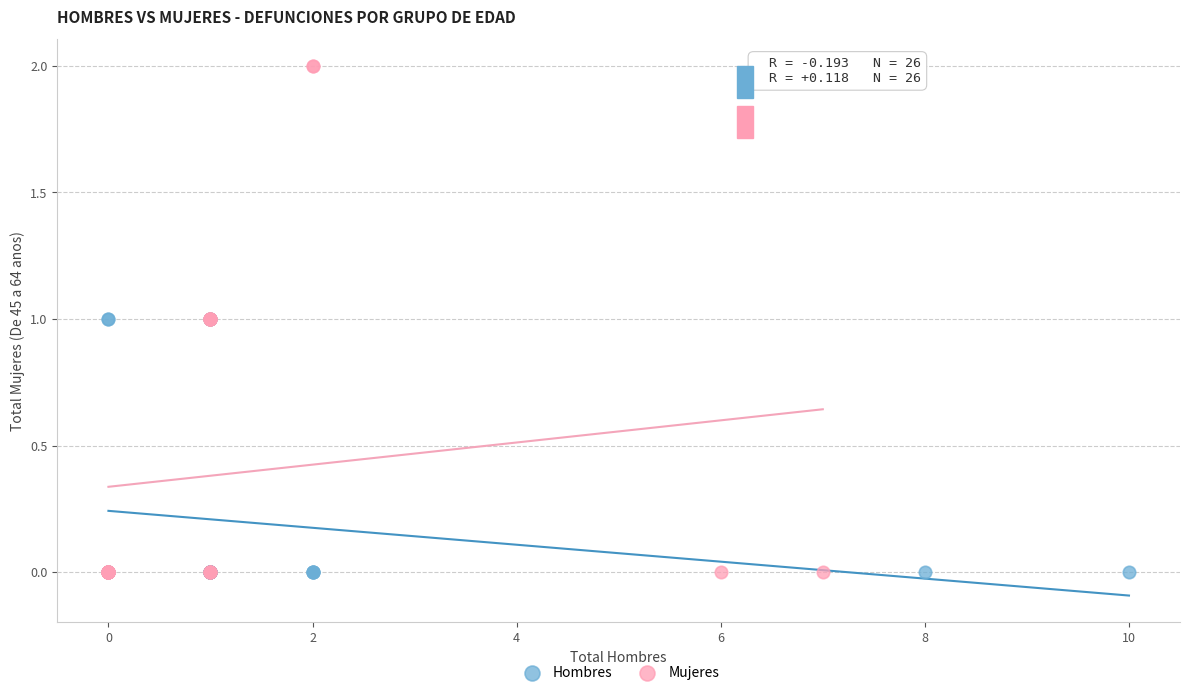

Which series contains the highest Y value?

Mujeres